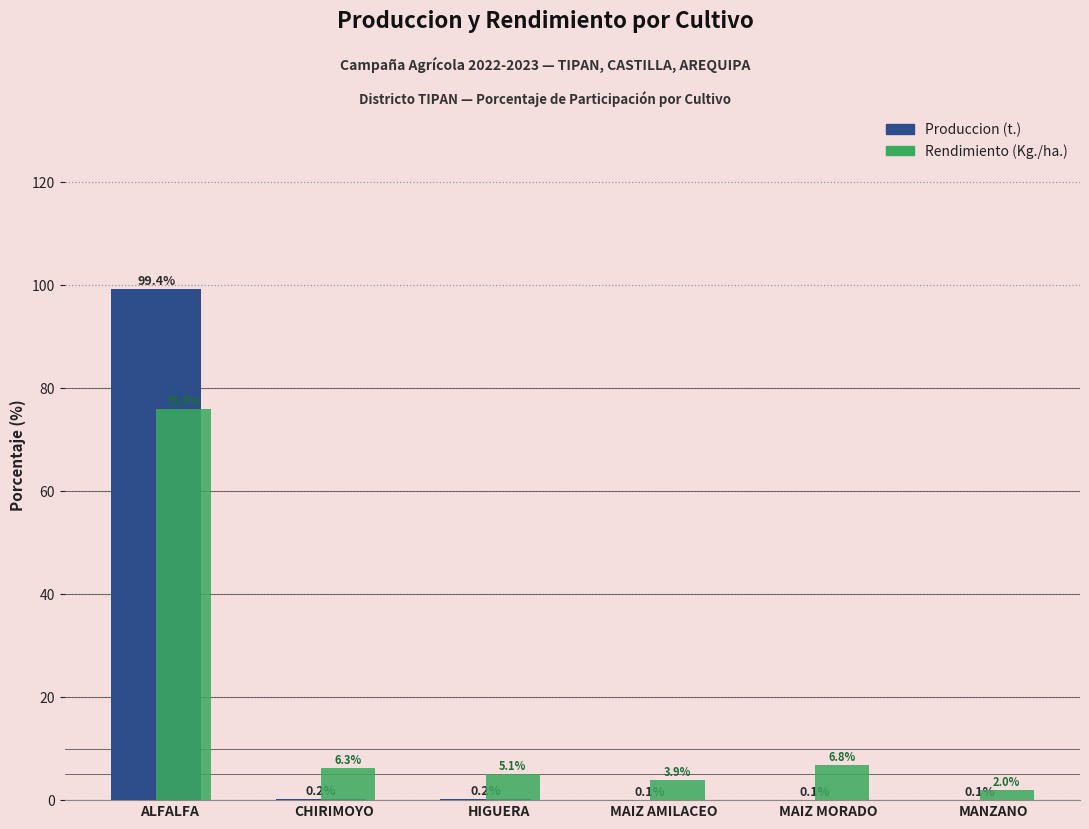

Reading left to right, list all the values displayed in this chart.

Produccion (t.): ALFALFA=99.4	CHIRIMOYO=0.2	HIGUERA=0.2	MAIZ AMILACEO=0.1	MAIZ MORADO=0.1	MANZANO=0.1
Rendimiento (Kg./ha.): ALFALFA=75.9	CHIRIMOYO=6.3	HIGUERA=5.1	MAIZ AMILACEO=3.9	MAIZ MORADO=6.8	MANZANO=2.0